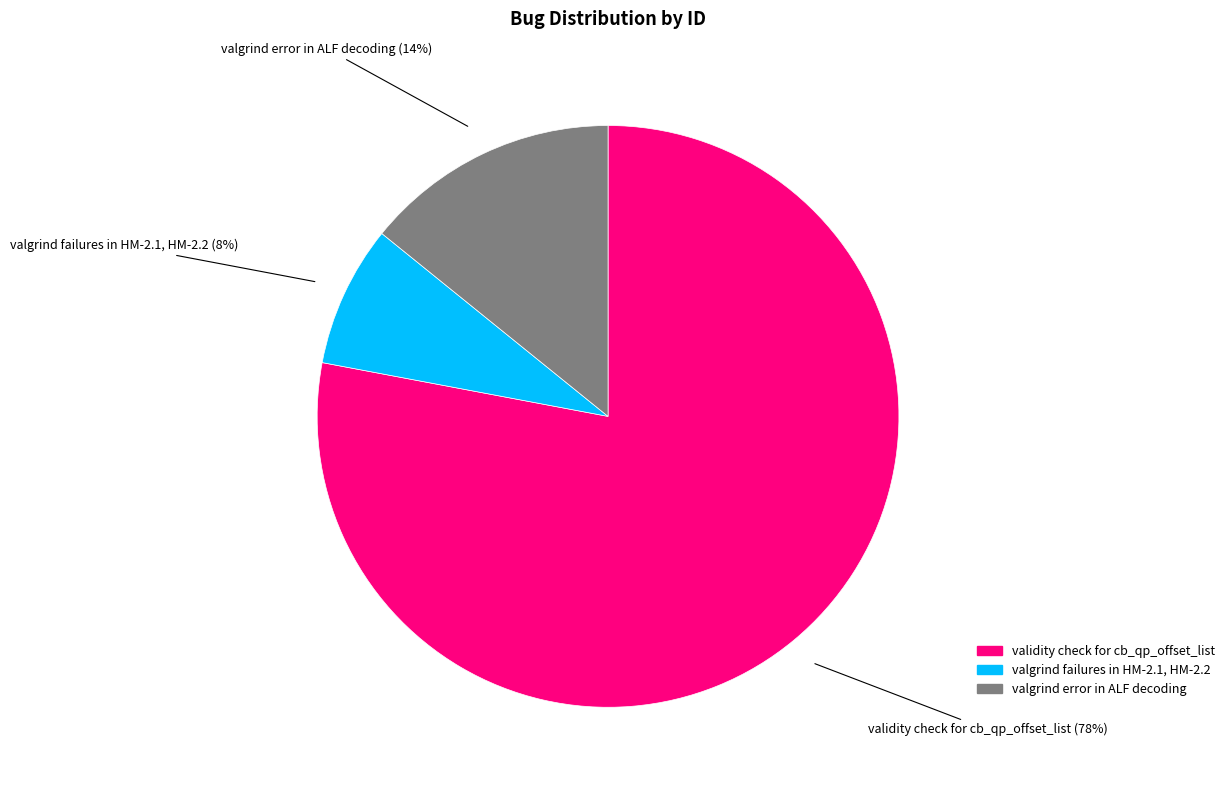

What is the largest slice in the pie chart?

validity check for cb_qp_offset_list